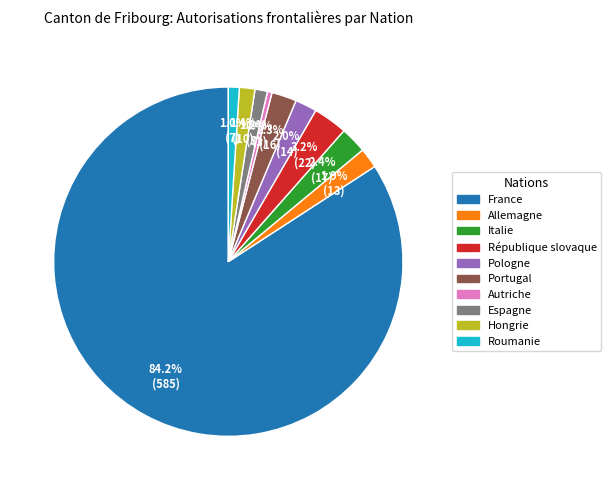

Which slice represents more than half of the pie?

France